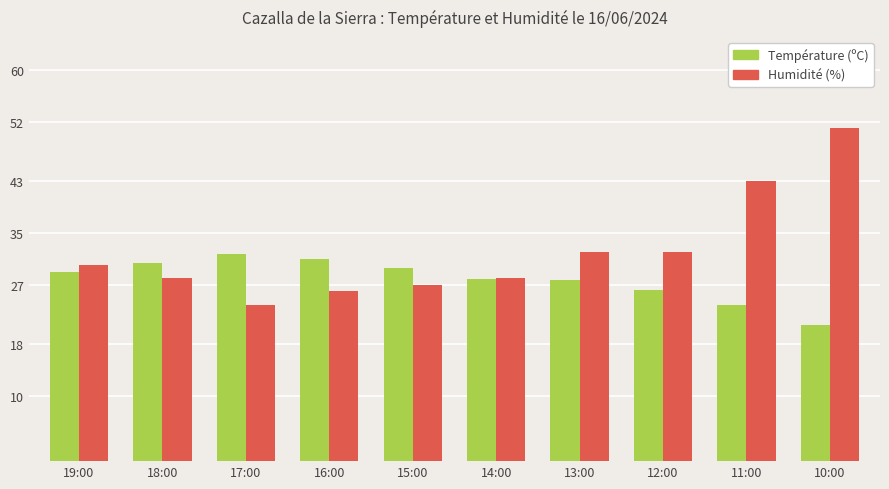

Which series has the widest spread of values?

Humidité (%)